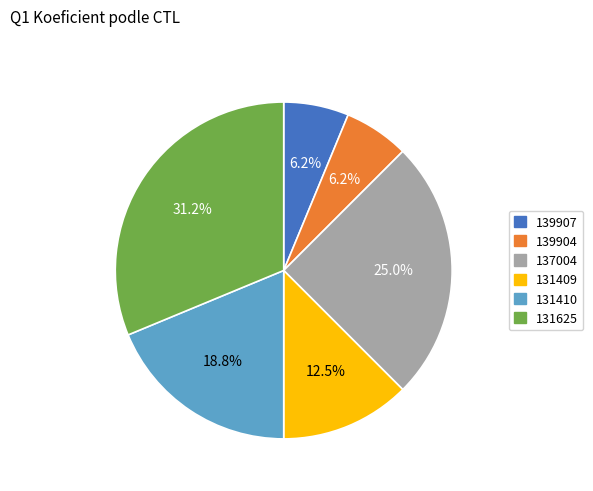

Is the sum of 131625 and 137004 greater than half?

Yes